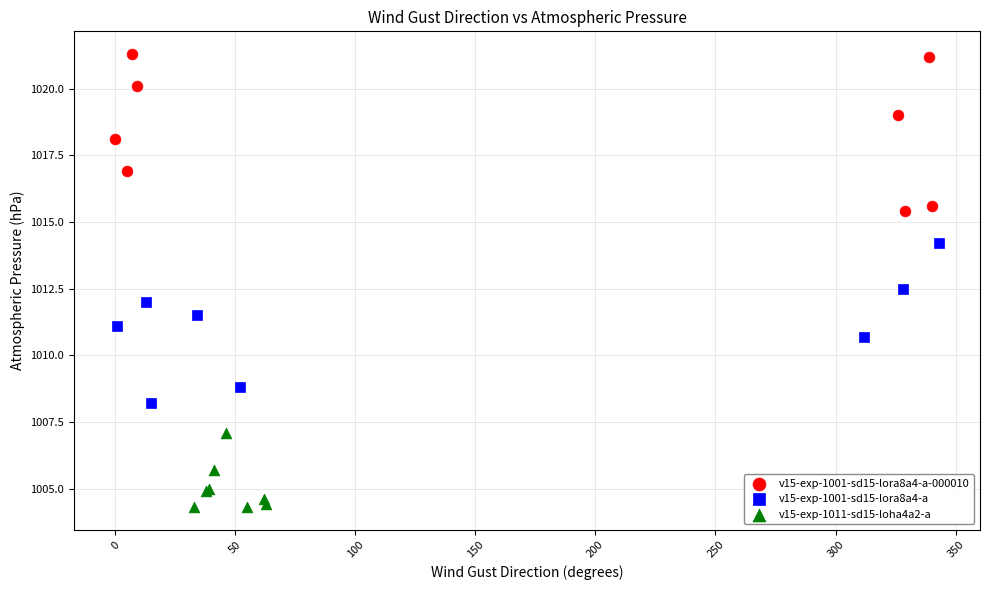

Which series reaches the minimum Y coordinate?

v15-exp-1011-sd15-loha4a2-a